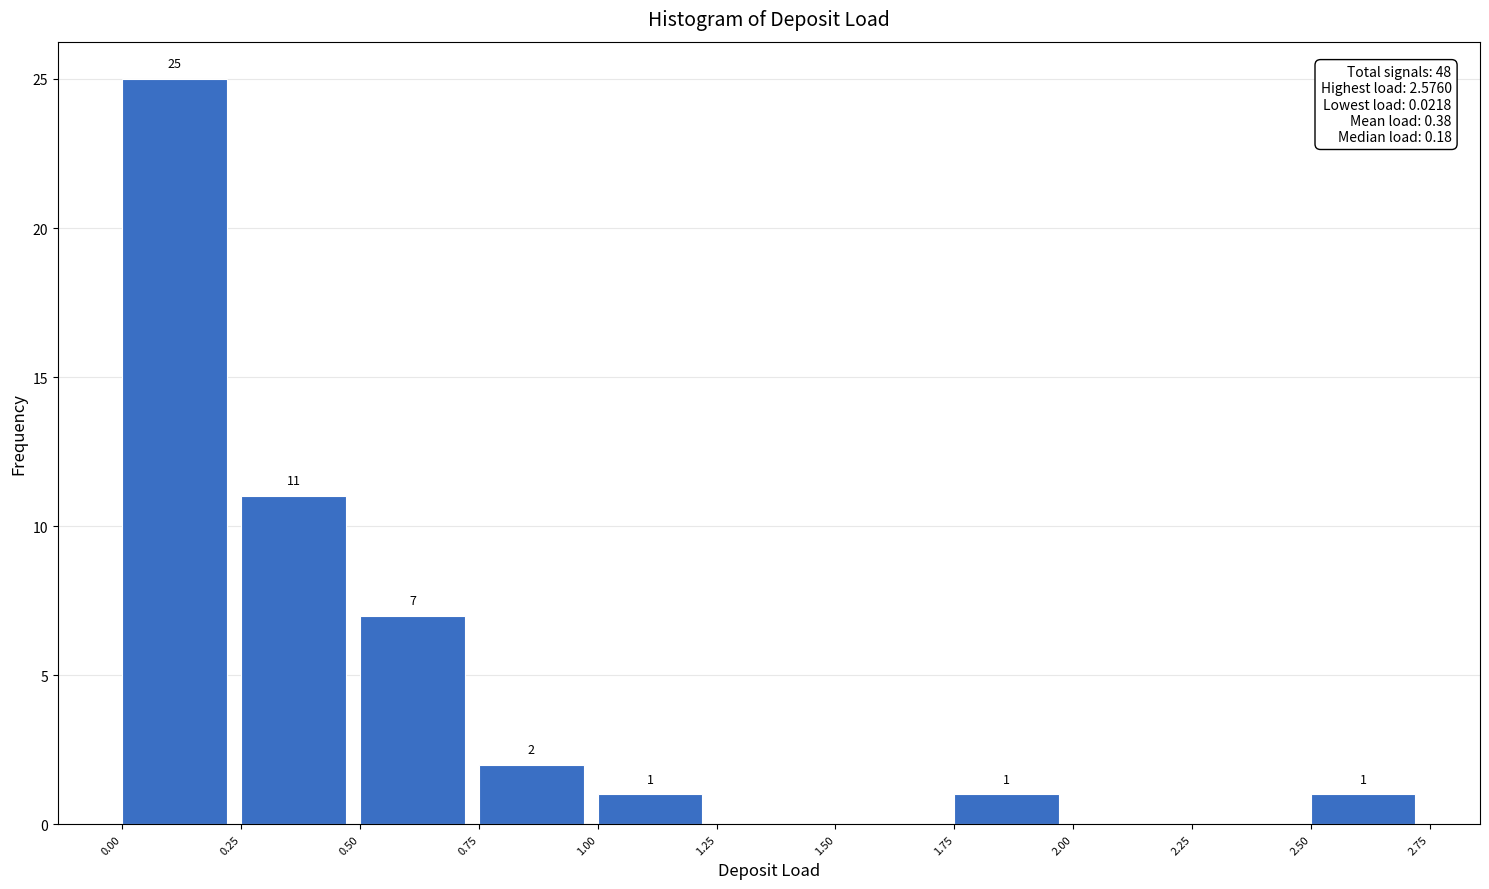

Over which range of the x-axis is the bar tallest?

0.00 to 0.25